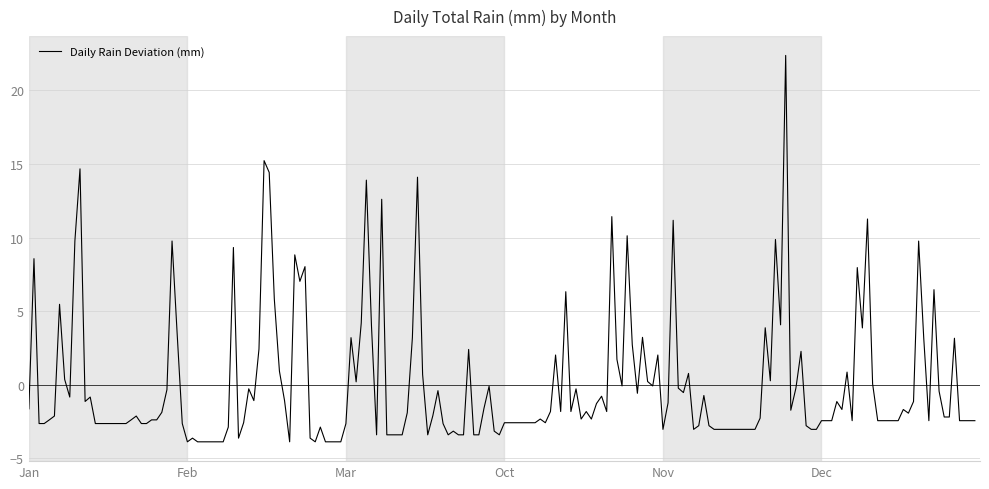

What is the difference between the maximum and minimum values?

26.2